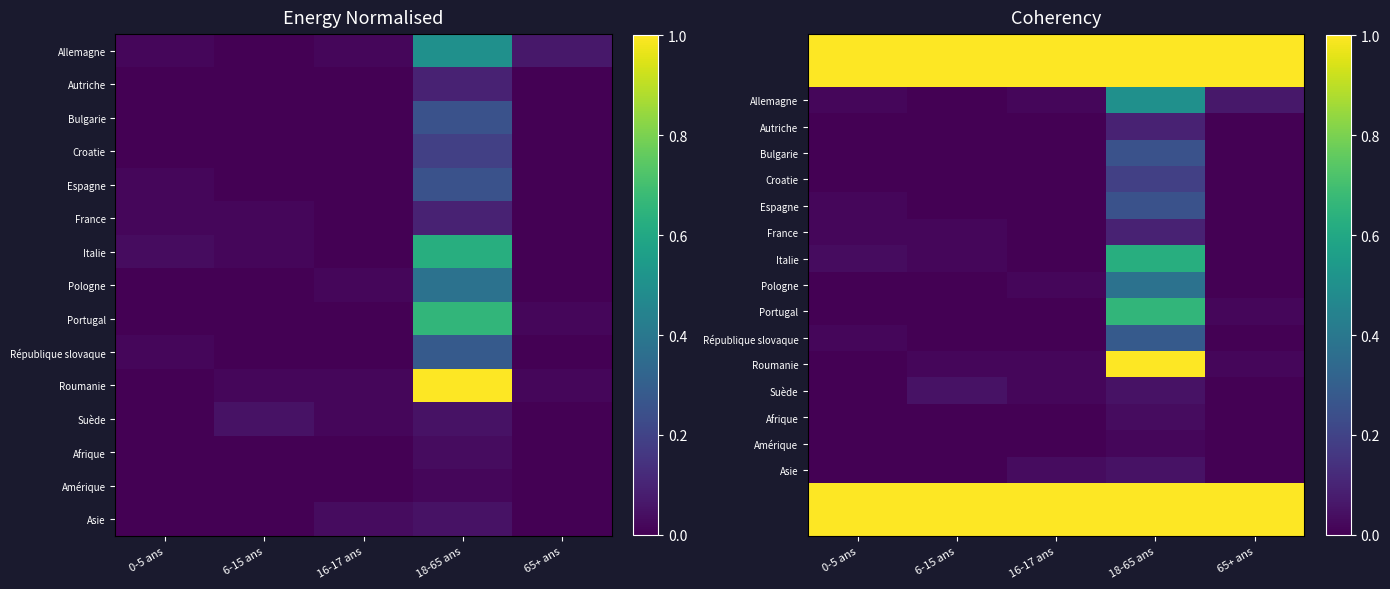

At which label is Allemagne closest to 0?

6-15 ans